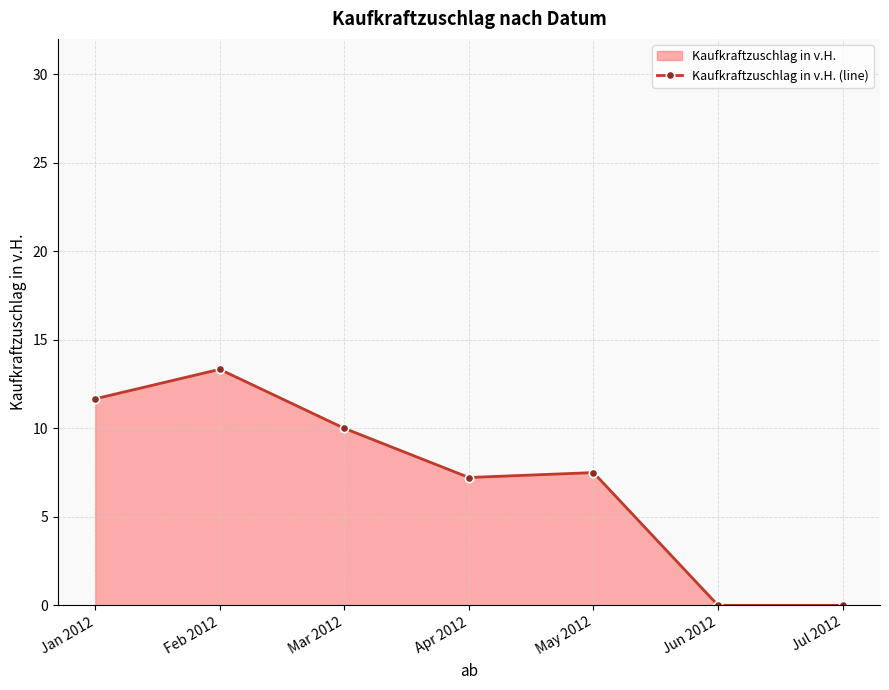

What is the label of the 3rd point from the left?

Mar 2012